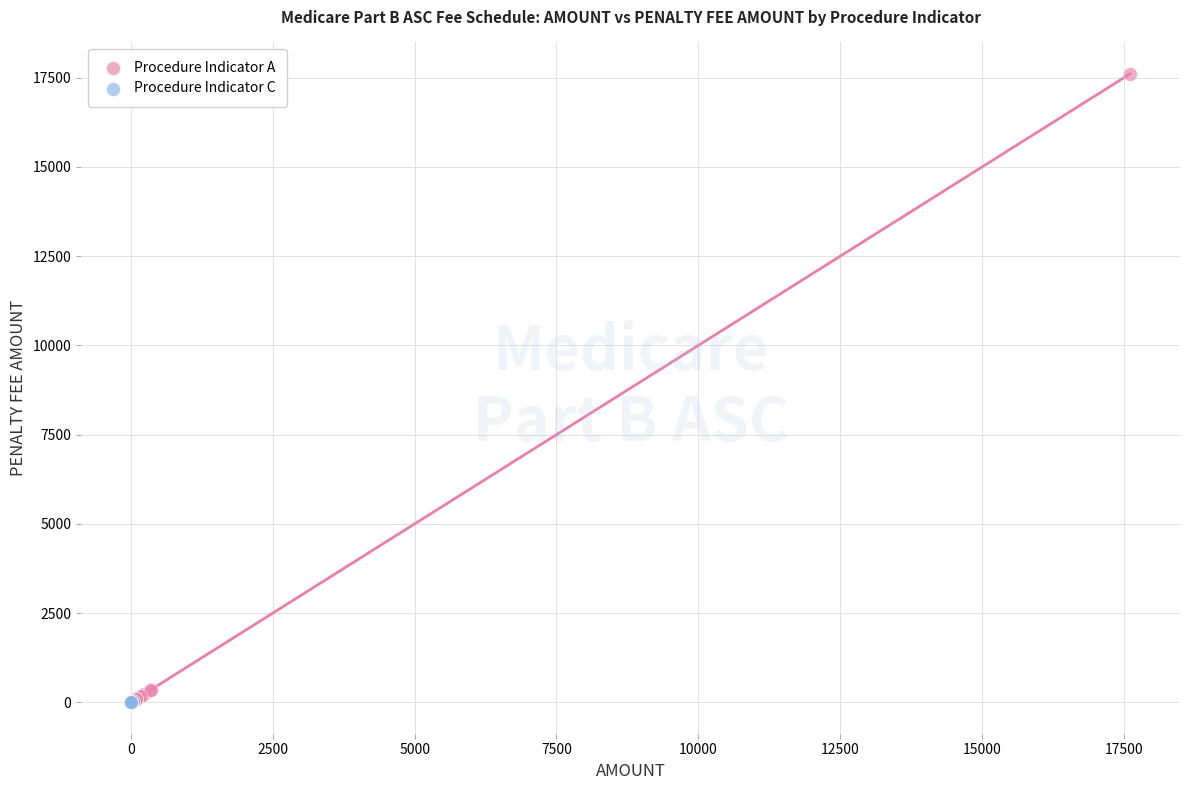

Which series contains the highest Y value?

Procedure Indicator A